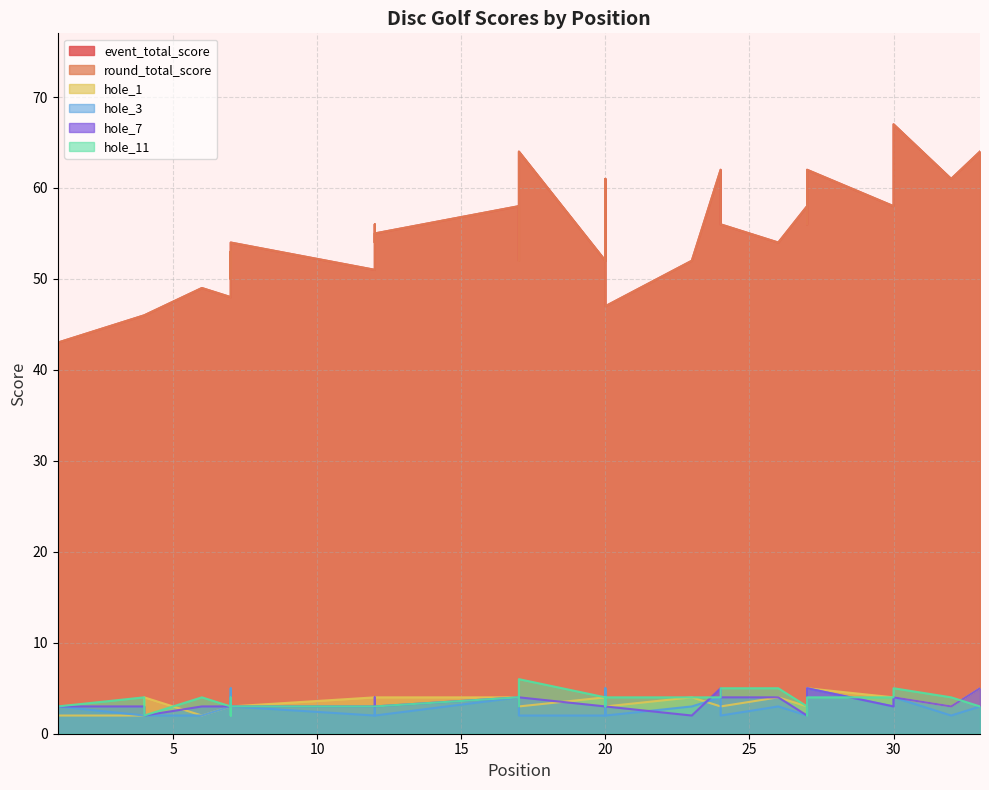

What is the value of the hole_7 point at the 29th from the left?

2